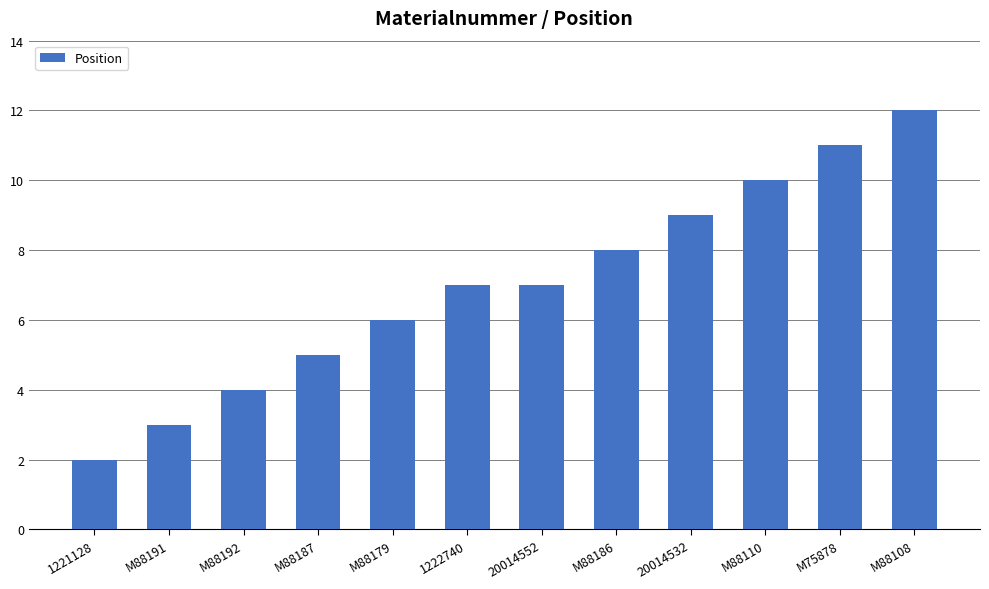

What is the smallest value displayed?

2